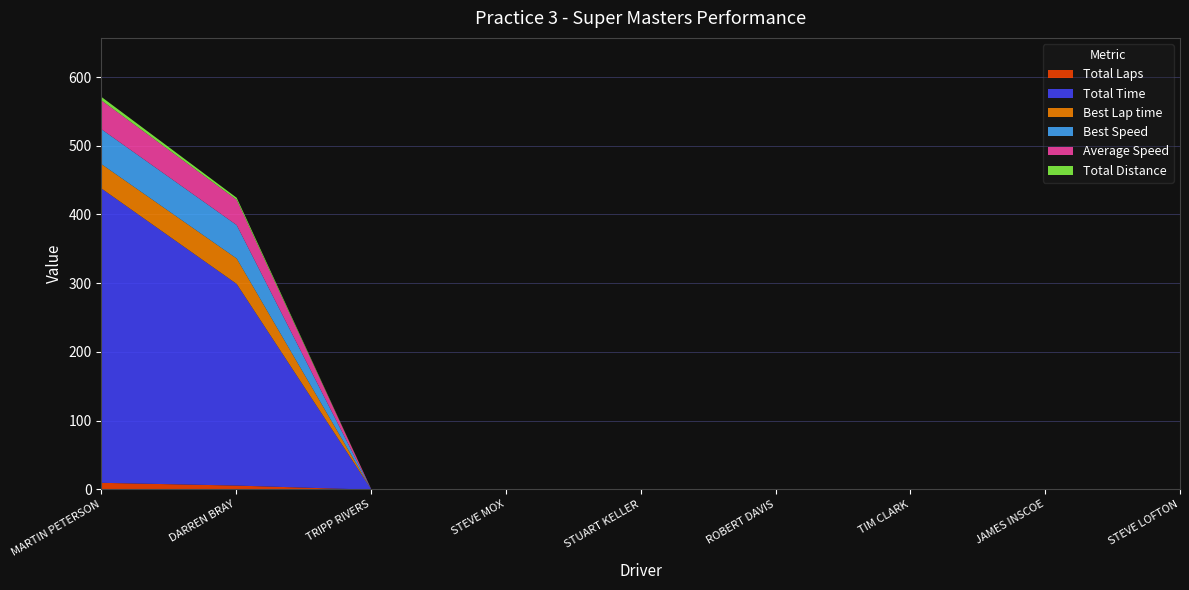

At which label does Best Speed reach its peak?

MARTIN PETERSON